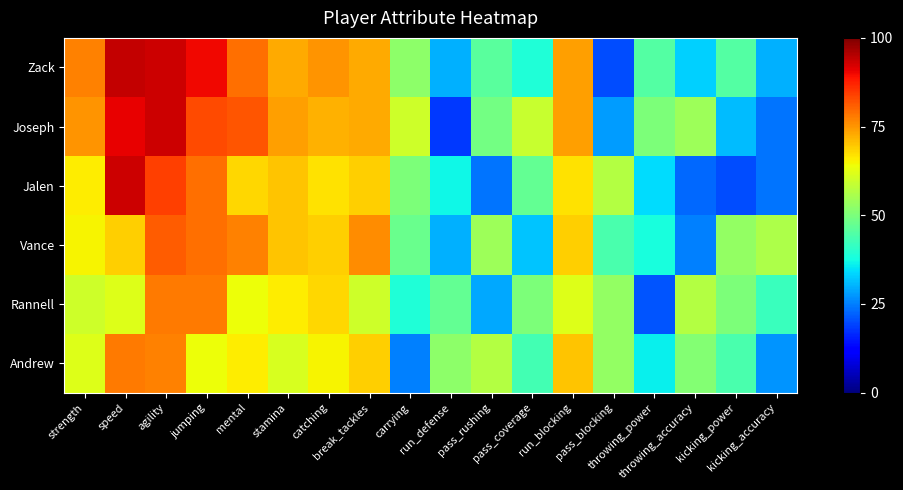

Between mental and break_tackles, which series saw the biggest shift?

Joseph